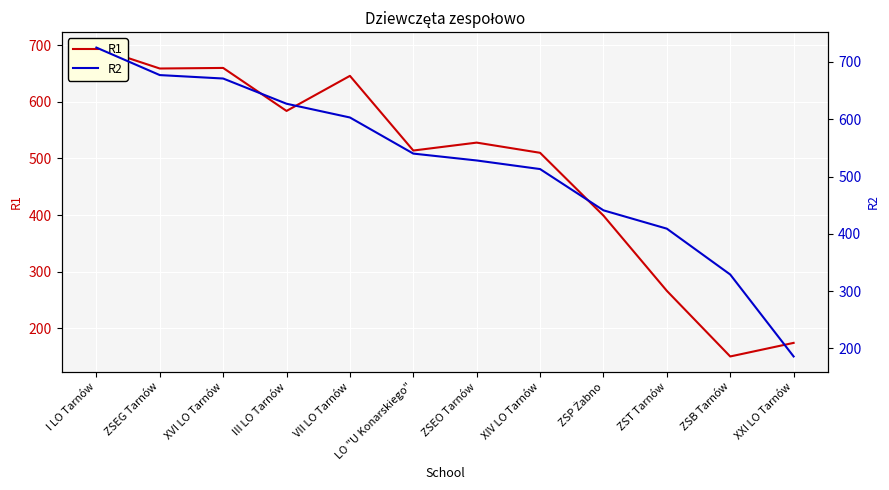

True or false: R2 has more than 0 interior local peaks.

False